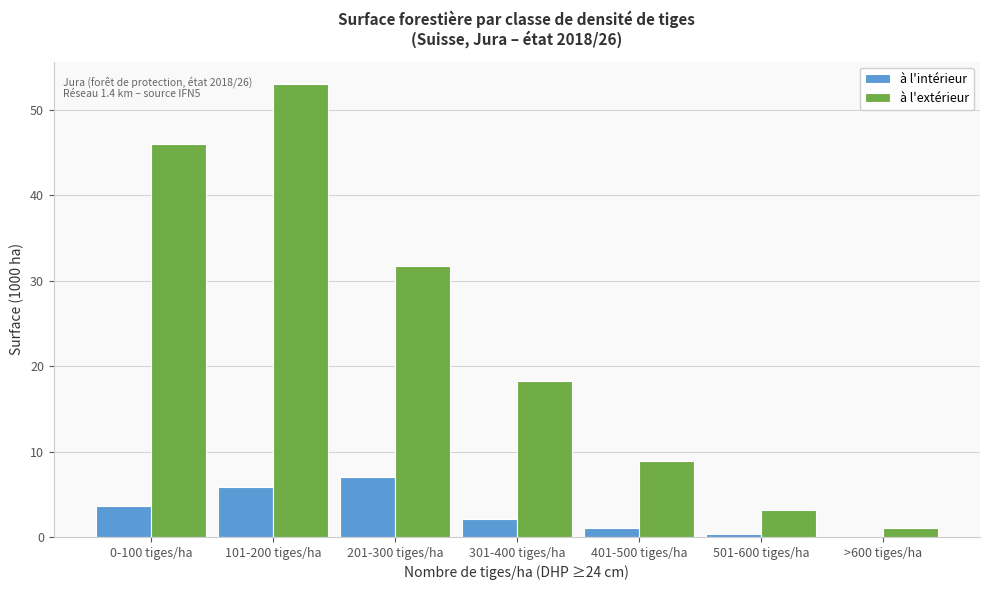

Reading left to right, list all the values displayed in this chart.

à l'intérieur: 0-100 tiges/ha=3.6	101-200 tiges/ha=5.9	201-300 tiges/ha=7.0	301-400 tiges/ha=2.1	401-500 tiges/ha=1.1	501-600 tiges/ha=0.3	>600 tiges/ha=0.0
à l'extérieur: 0-100 tiges/ha=46.0	101-200 tiges/ha=53.0	201-300 tiges/ha=31.7	301-400 tiges/ha=18.2	401-500 tiges/ha=8.9	501-600 tiges/ha=3.2	>600 tiges/ha=1.0